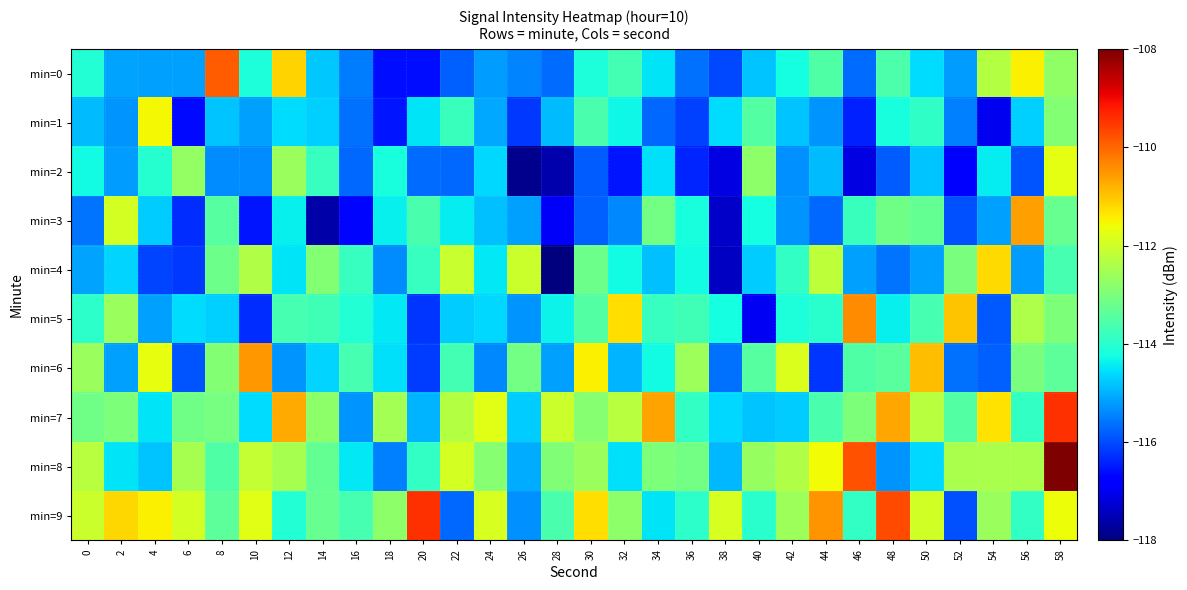

Reading left to right, extract all data points from this chart.

min=0: 0=-114.1	2=-115.1	4=-115.2	6=-115.2	8=-109.9	10=-114.2	12=-111.2	14=-114.8	16=-115.5	18=-116.6	20=-116.6	22=-115.8	24=-115.2	26=-115.4	28=-115.7	30=-114.2	32=-113.7	34=-114.5	36=-115.6	38=-116.0	40=-114.8	42=-114.2	44=-113.5	46=-115.7	48=-113.6	50=-114.6	52=-115.2	54=-112.3	56=-111.4	58=-112.7
min=1: 0=-114.9	2=-115.3	4=-111.5	6=-116.6	8=-114.8	10=-115.2	12=-114.6	14=-114.7	16=-115.7	18=-116.5	20=-114.5	22=-113.8	24=-115.1	26=-116.2	28=-114.9	30=-113.6	32=-114.3	34=-115.7	36=-116.1	38=-114.6	40=-113.5	42=-114.8	44=-115.3	46=-116.4	48=-114.2	50=-113.9	52=-115.5	54=-117.0	56=-114.7	58=-112.9
min=2: 0=-114.3	2=-115.2	4=-114.0	6=-112.7	8=-115.4	10=-115.4	12=-112.6	14=-113.8	16=-115.7	18=-114.2	20=-115.7	22=-115.7	24=-114.6	26=-117.9	28=-117.6	30=-115.8	32=-116.5	34=-114.5	36=-116.4	38=-117.1	40=-112.8	42=-115.3	44=-114.9	46=-117.1	48=-115.8	50=-114.8	52=-116.7	54=-114.4	56=-115.9	58=-111.7
min=3: 0=-115.6	2=-111.9	4=-114.7	6=-116.3	8=-113.5	10=-116.5	12=-114.4	14=-117.6	16=-116.7	18=-114.4	20=-113.6	22=-114.4	24=-114.9	26=-115.2	28=-116.9	30=-115.8	32=-115.4	34=-113.1	36=-114.2	38=-117.3	40=-114.2	42=-115.3	44=-115.7	46=-113.8	48=-113.2	50=-113.3	52=-116.0	54=-115.2	56=-110.6	58=-113.2
min=4: 0=-115.1	2=-114.7	4=-116.1	6=-116.2	8=-113.2	10=-112.4	12=-114.5	14=-112.9	16=-113.9	18=-115.4	20=-113.9	22=-112.1	24=-114.5	26=-112.1	28=-118.3	30=-113.2	32=-114.3	34=-114.8	36=-114.3	38=-117.4	40=-114.7	42=-113.9	44=-112.2	46=-115.2	48=-115.6	50=-115.2	52=-113.0	54=-111.2	56=-115.2	58=-113.6
min=5: 0=-114.0	2=-112.6	4=-115.2	6=-114.6	8=-114.7	10=-116.3	12=-113.7	14=-113.7	16=-114.1	18=-114.5	20=-116.2	22=-114.7	24=-114.6	26=-115.3	28=-114.3	30=-113.5	32=-111.3	34=-113.8	36=-113.7	38=-114.2	40=-117.0	42=-114.1	44=-114.0	46=-110.4	48=-114.4	50=-113.6	52=-111.0	54=-115.9	56=-112.4	58=-113.0
min=6: 0=-112.6	2=-115.2	4=-111.7	6=-115.9	8=-112.9	10=-110.5	12=-115.3	14=-114.6	16=-113.7	18=-114.6	20=-116.1	22=-113.7	24=-115.4	26=-113.1	28=-115.2	30=-111.5	32=-115.0	34=-114.3	36=-112.6	38=-115.6	40=-113.5	42=-111.8	44=-116.2	46=-113.5	48=-113.4	50=-110.9	52=-115.7	54=-115.8	56=-113.0	58=-113.4
min=7: 0=-113.1	2=-113.0	4=-114.5	6=-113.2	8=-113.1	10=-114.6	12=-110.7	14=-112.8	16=-115.3	18=-112.5	20=-115.0	22=-112.3	24=-111.8	26=-114.7	28=-112.1	30=-112.9	32=-112.3	34=-110.7	36=-113.9	38=-114.6	40=-114.8	42=-114.7	44=-113.6	46=-113.0	48=-110.7	50=-112.3	52=-113.5	54=-111.3	56=-113.9	58=-109.4
min=8: 0=-112.3	2=-114.5	4=-114.8	6=-112.5	8=-113.5	10=-112.1	12=-112.5	14=-113.3	16=-114.5	18=-115.5	20=-113.9	22=-111.9	24=-112.9	26=-115.1	28=-112.9	30=-112.6	32=-114.5	34=-113.0	36=-113.1	38=-114.9	40=-112.7	42=-112.4	44=-111.6	46=-109.8	48=-115.3	50=-114.6	52=-112.4	54=-112.4	56=-112.4	58=-107.4
min=9: 0=-112.0	2=-111.2	4=-111.5	6=-111.9	8=-113.4	10=-111.8	12=-114.1	14=-113.3	16=-113.6	18=-112.8	20=-109.4	22=-115.7	24=-111.9	26=-115.3	28=-113.6	30=-111.3	32=-112.8	34=-114.5	36=-114.0	38=-111.9	40=-114.0	42=-112.6	44=-110.5	46=-113.9	48=-109.7	50=-111.9	52=-115.9	54=-112.6	56=-113.9	58=-111.6